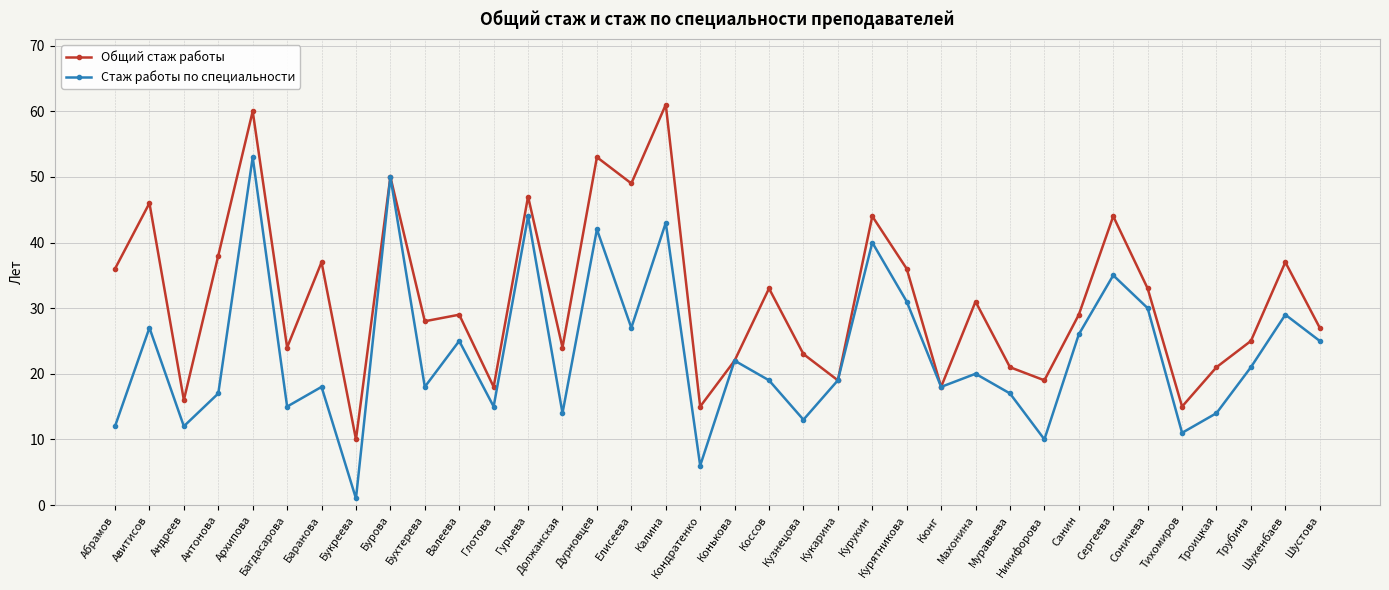

List the series in order of their peak value, lowest first.

Стаж работы по специальности, Общий стаж работы